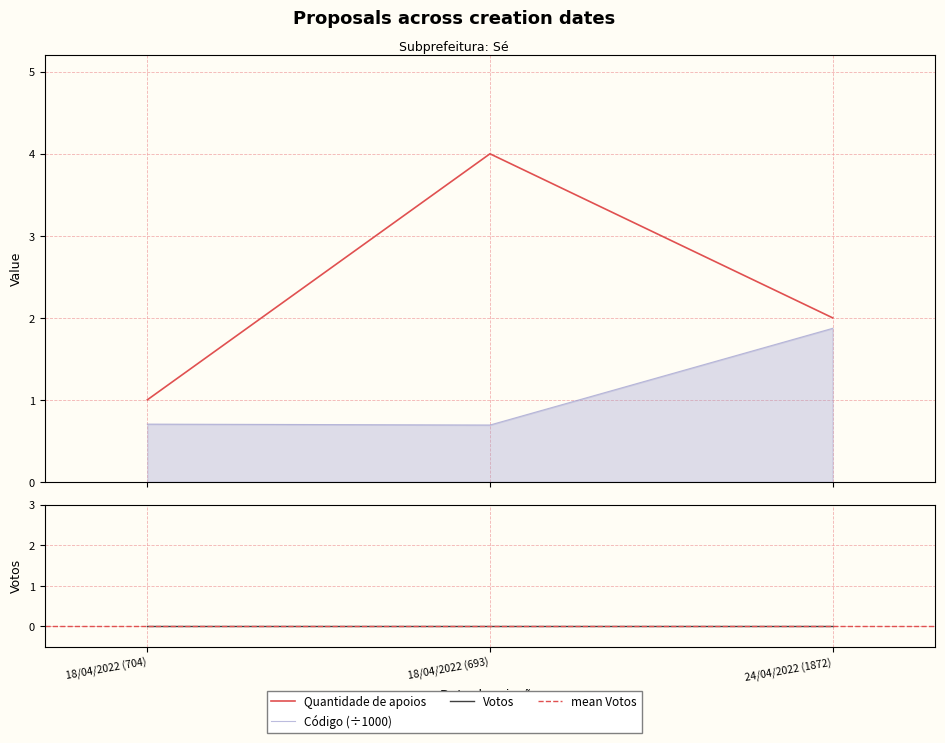

Between 24/04/2022 (1872) and 18/04/2022 (693), which is larger?

18/04/2022 (693)